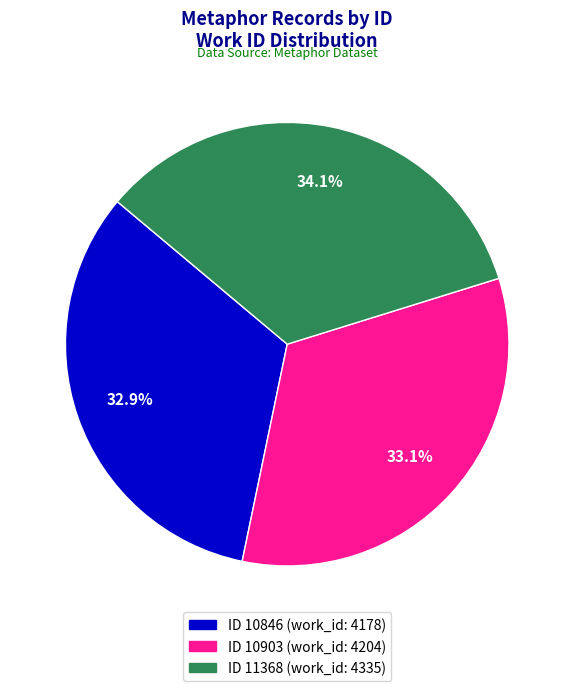

How many slices are in this pie chart?

3